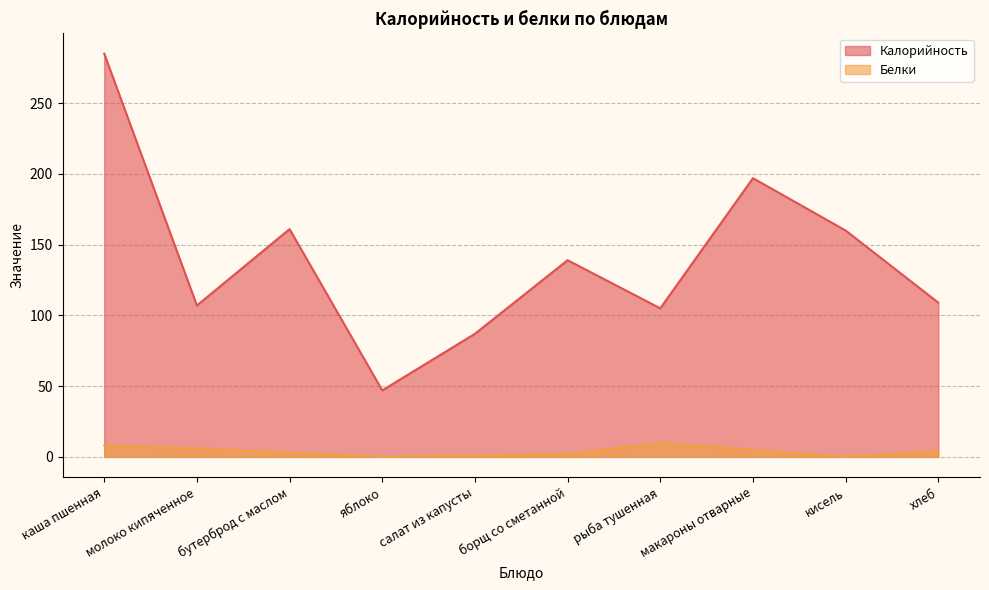

Is it true that Калорийность equals 109 at хлеб?

True